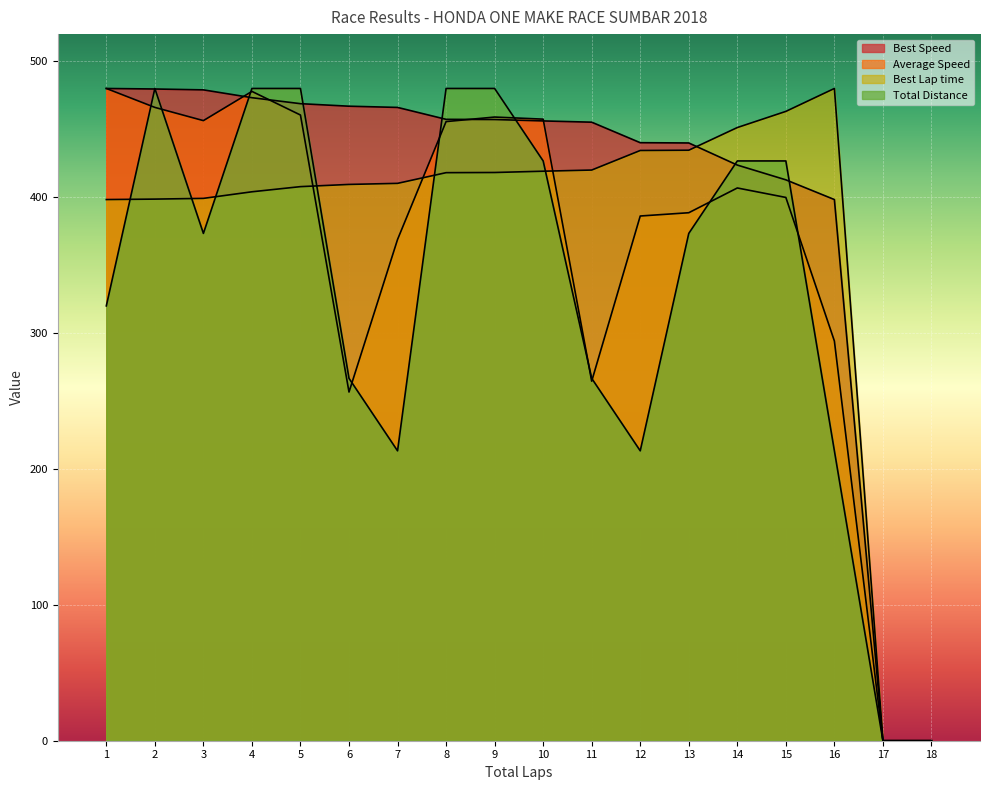

What is the difference between the second highest and second lowest values in the Best Lap time series?

463.1